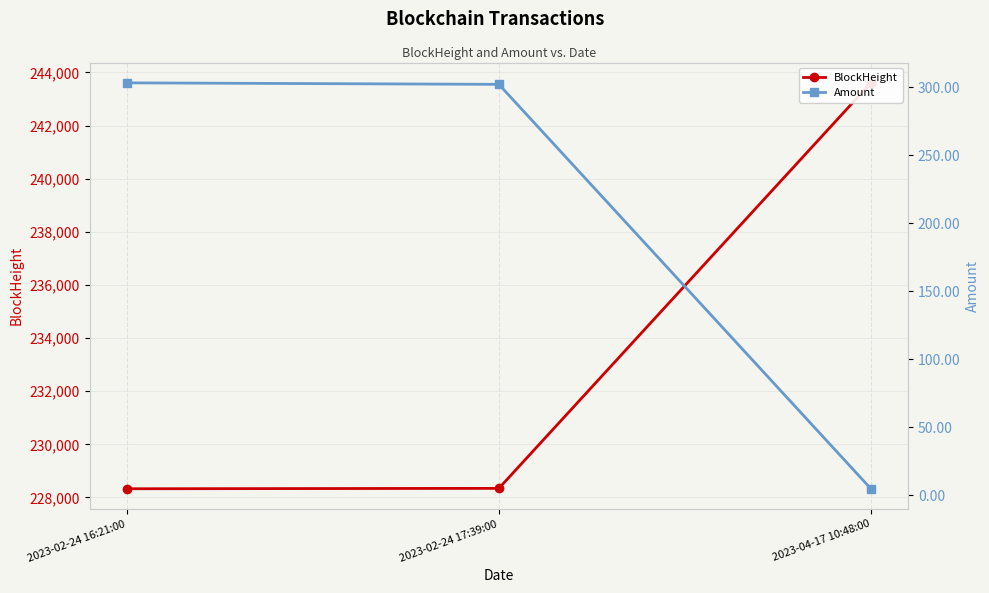

How many values in the Amount series are below 302?

1